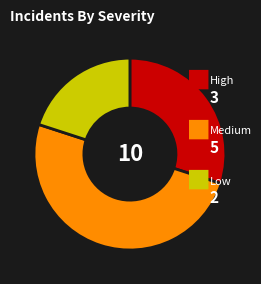

How many segments does this pie chart have?

3